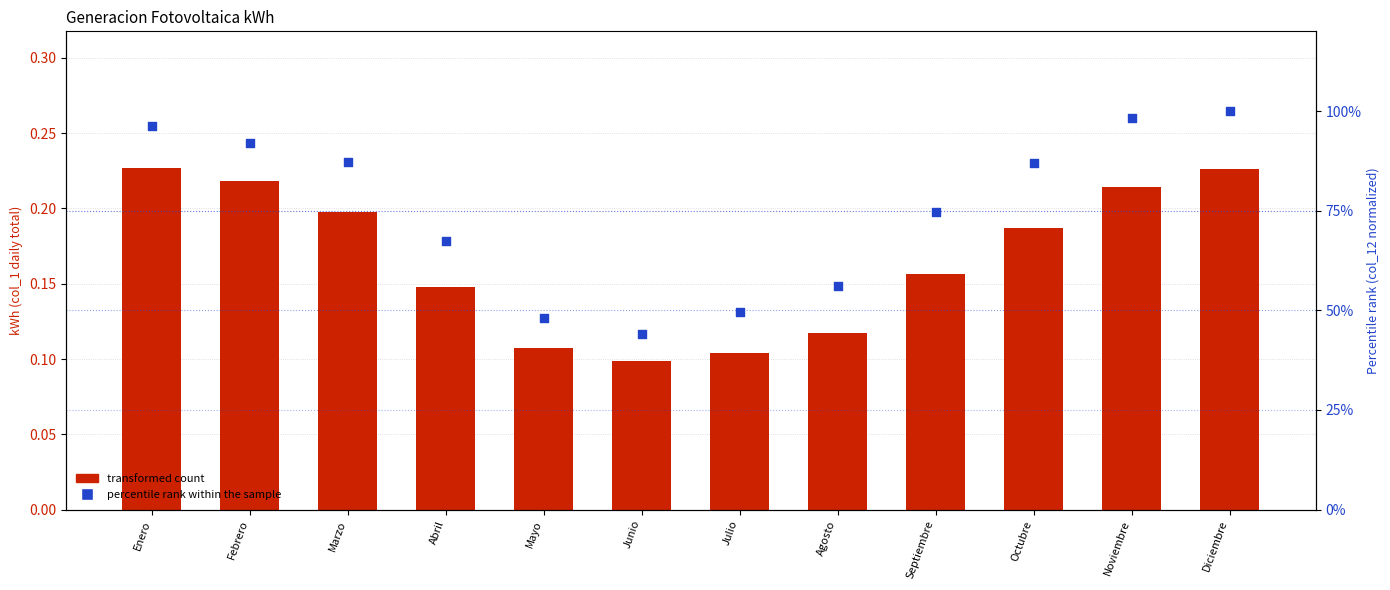

Which series has the largest total across all categories?

percentile rank within the sample